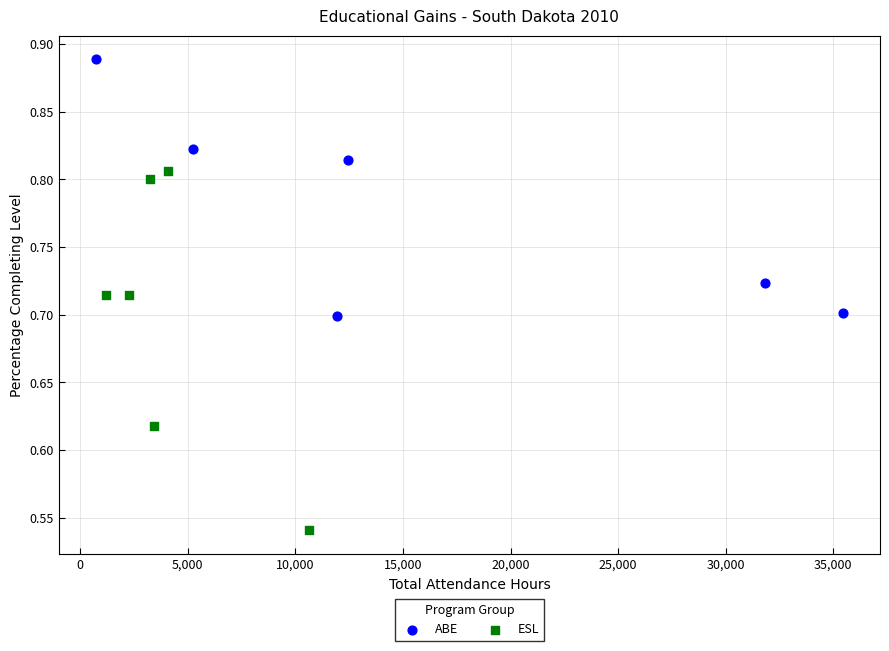

Which series reaches the maximum Y coordinate?

ABE